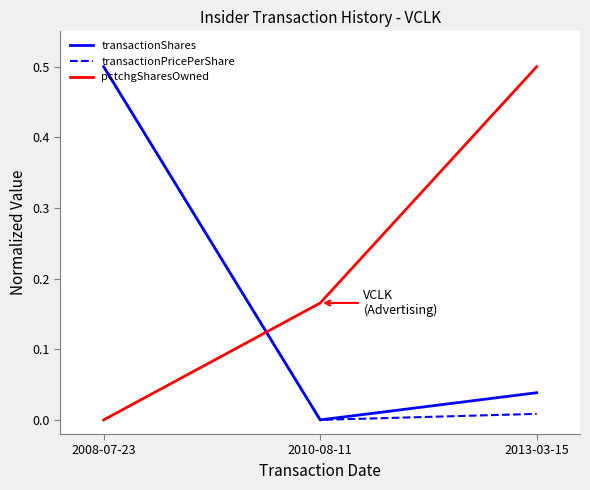

What position from the right is 2010-08-11?

2